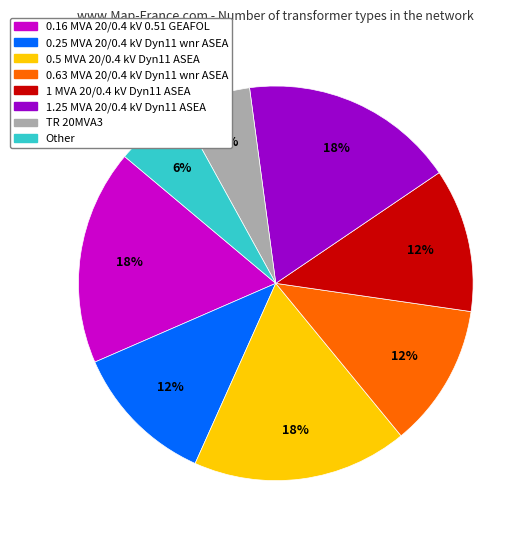

The 1 MVA 20/0.4 kV Dyn11 ASEA slice represents 23% of the pie. True or false?

False